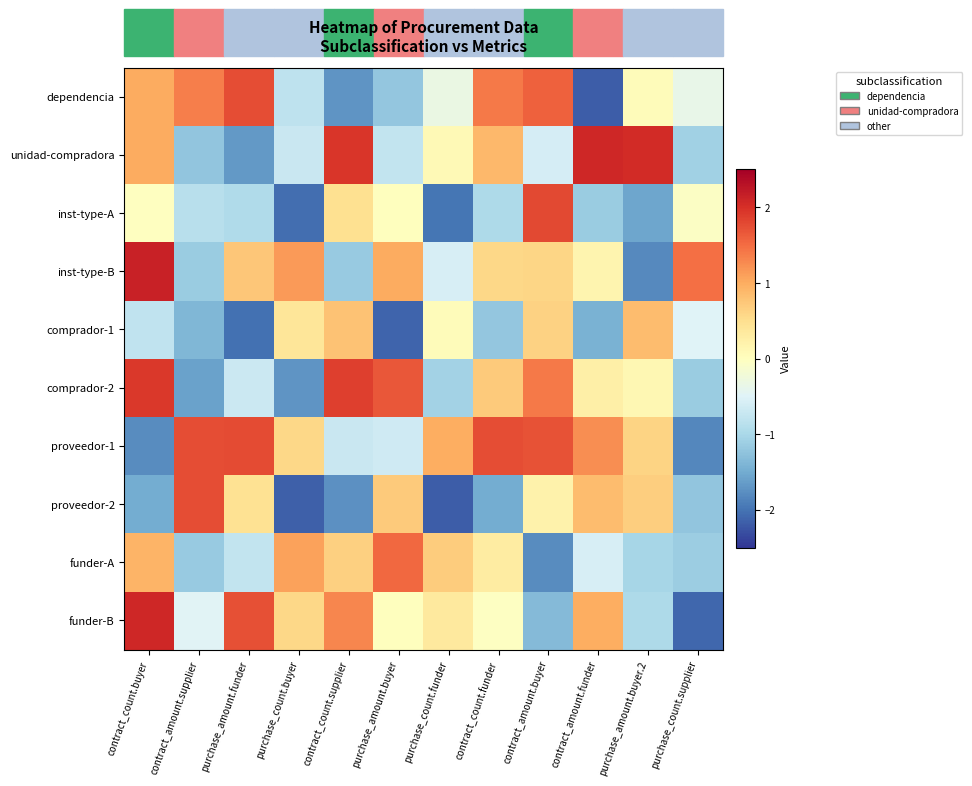

Rank the series at contract_amount.buyer from lowest to highest value.

funder-A, funder-B, unidad-compradora, proveedor-2, inst-type-B, comprador-1, comprador-2, dependencia, proveedor-1, inst-type-A